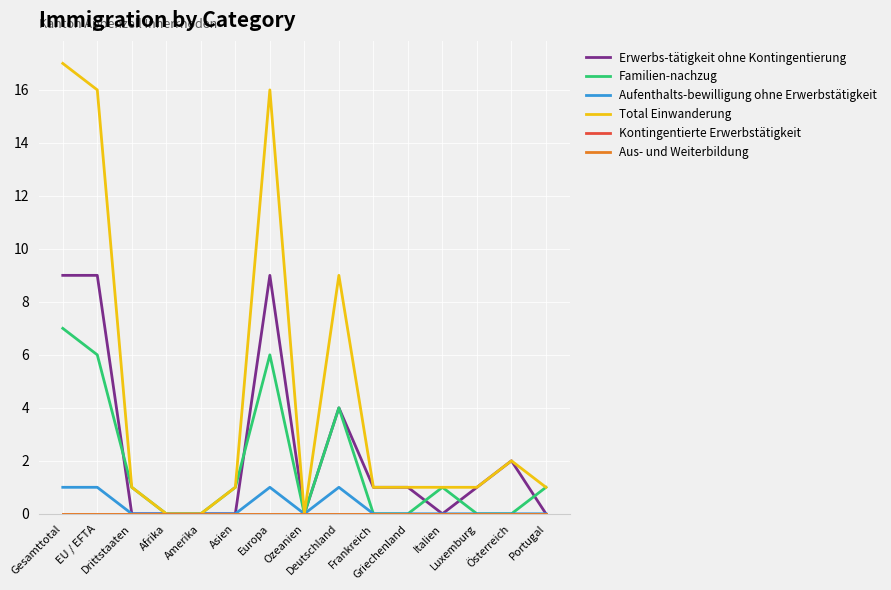

Which category has the lowest value in the Erwerbs-tätigkeit ohne Kontingentierung series?

Drittstaaten